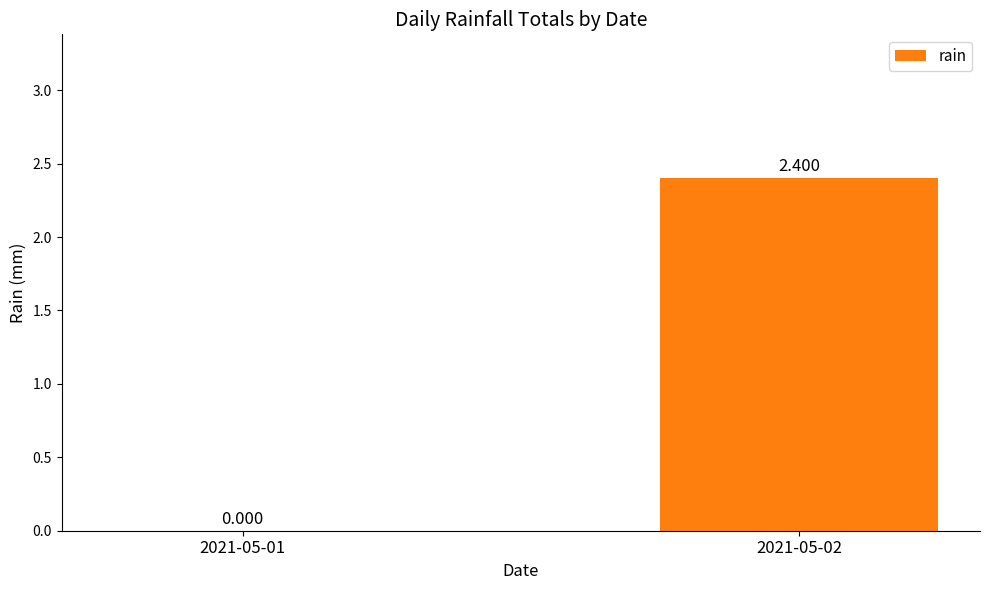

List the labels in order of value, largest first.

2021-05-02, 2021-05-01